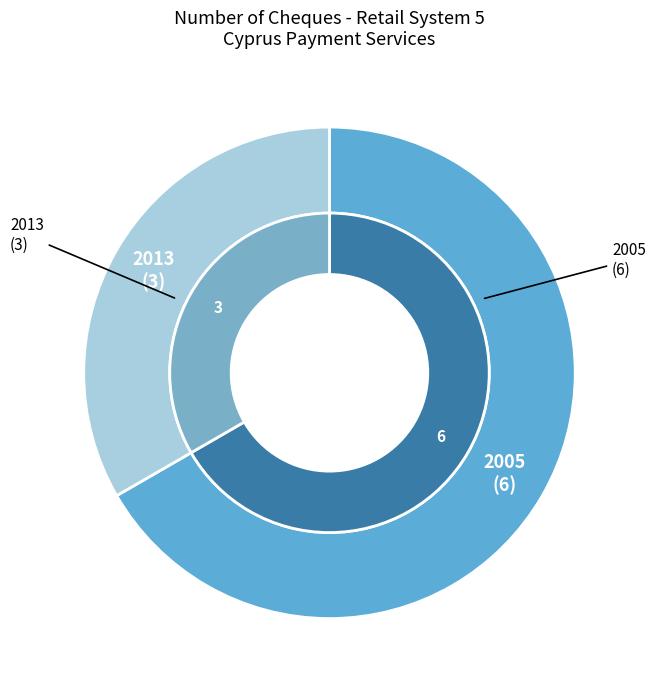

What is the ratio of the value at 2005 to the value at 2013?

2.0